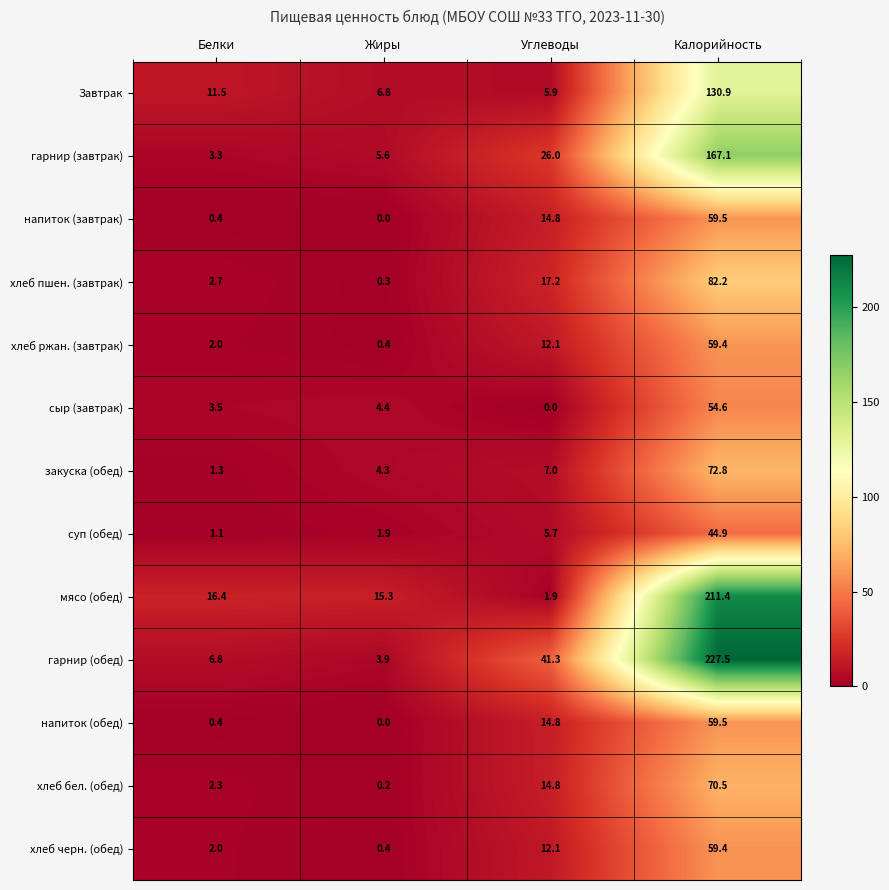

What is the spread (max minus min) of values at Калорийность?

182.6